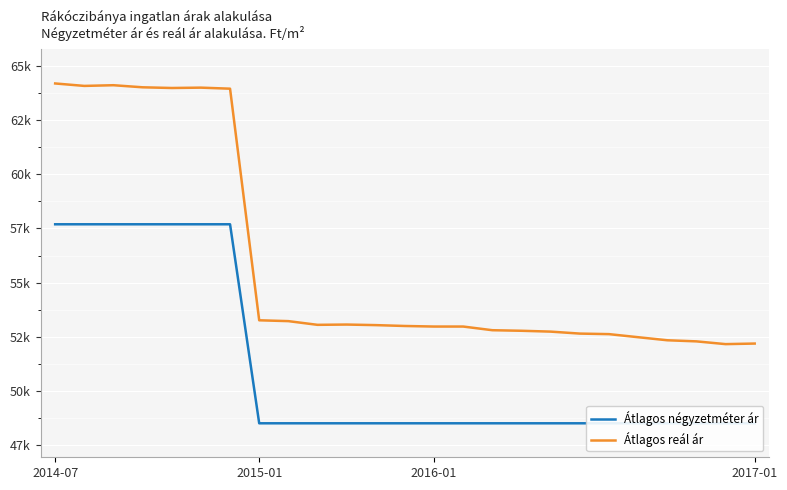

What value does the Átlagos reál ár series have at 15, to the nearest 10?

52800